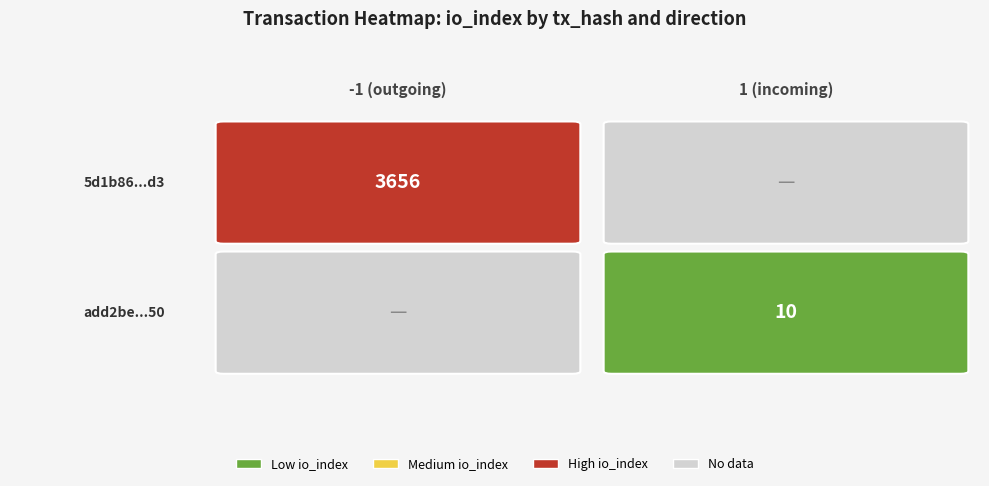

List the series in order of their overall mean, highest first.

5d1b86890529494adf45cad61c4883ff0d4c6d3, add2beb528212397a9c13b885fcc07abf0ba350